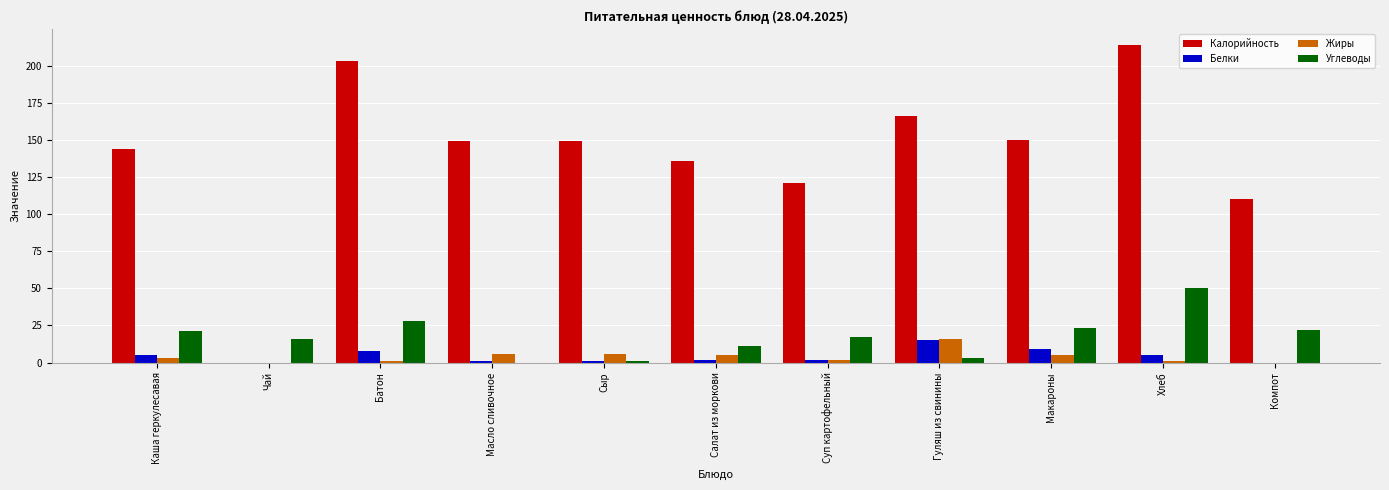

What is the greatest value displayed?

214